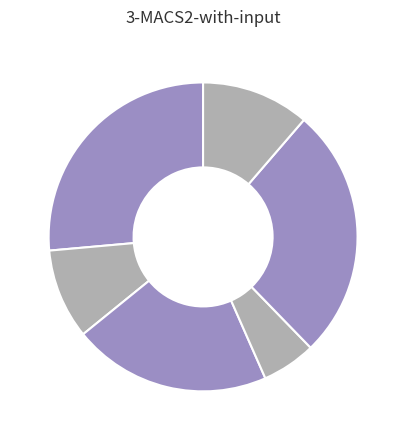

Count the number of slices in the pie.

6